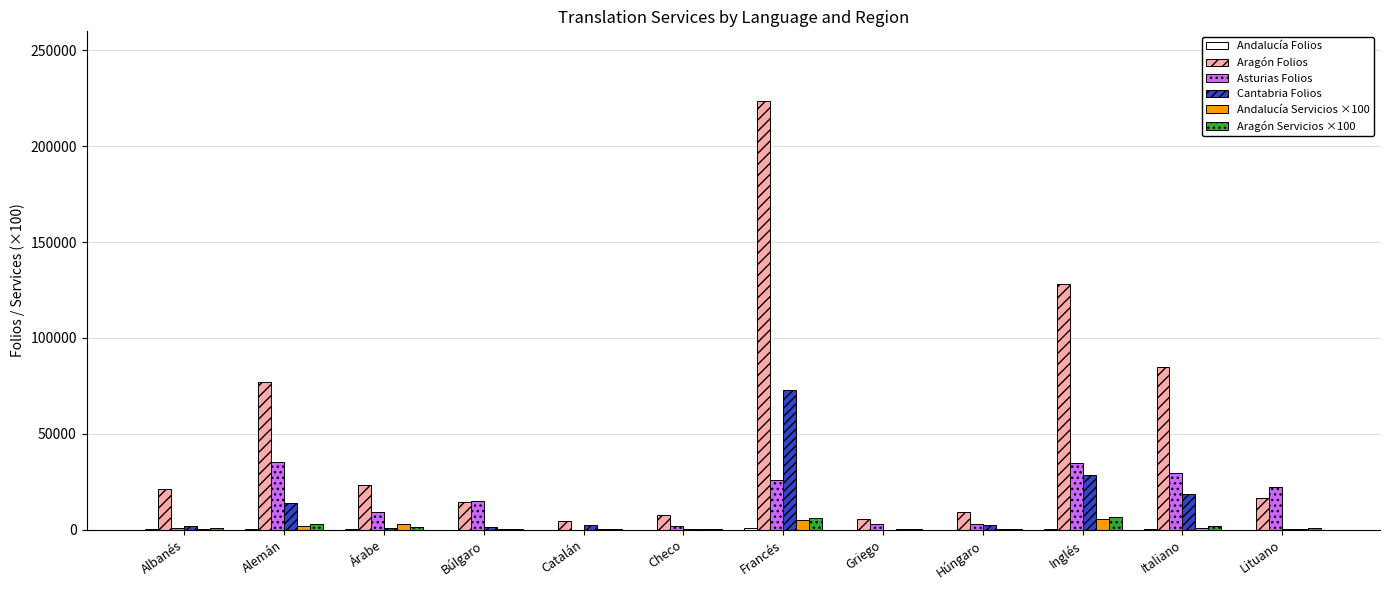

Which series has the widest spread of values?

Aragón Folios